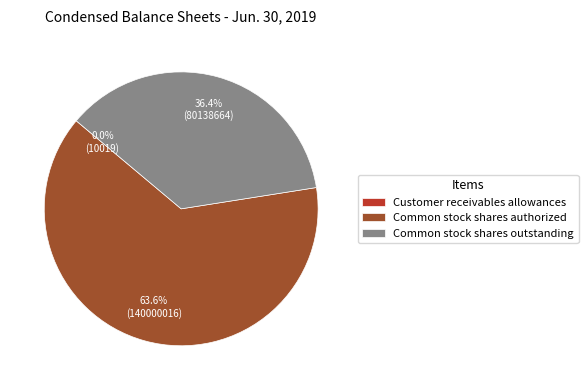

Which category has the biggest portion of the pie?

Common stock shares authorized